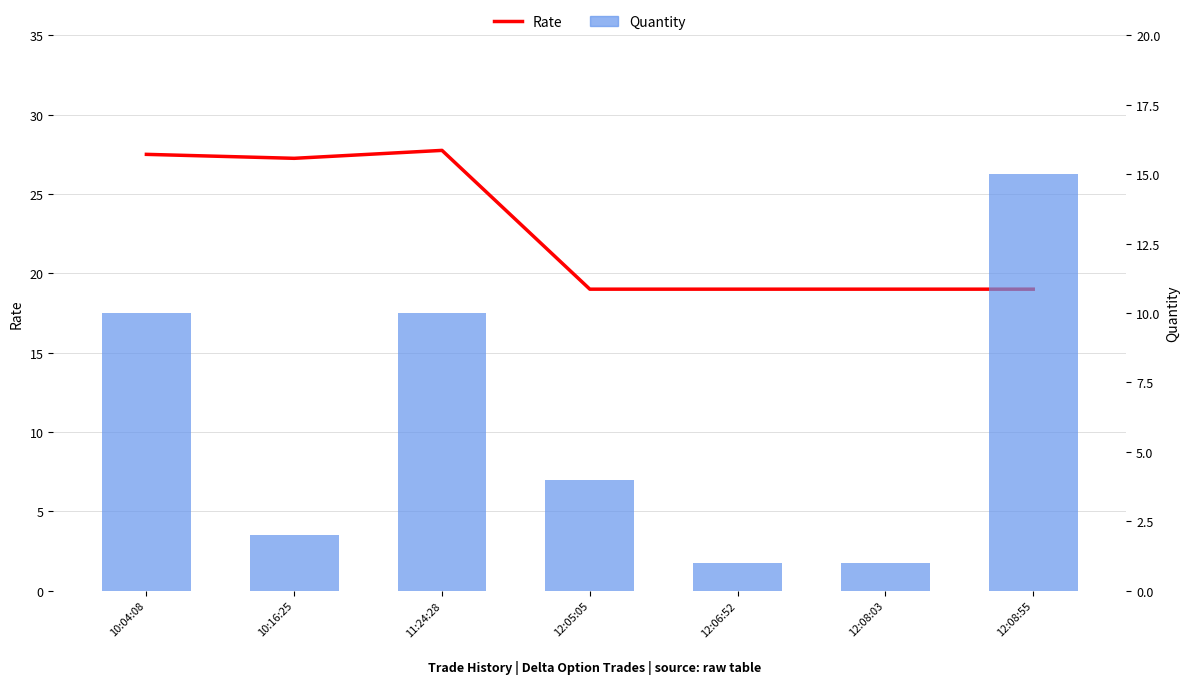

How many values in the Quantity series exceed 4?

3